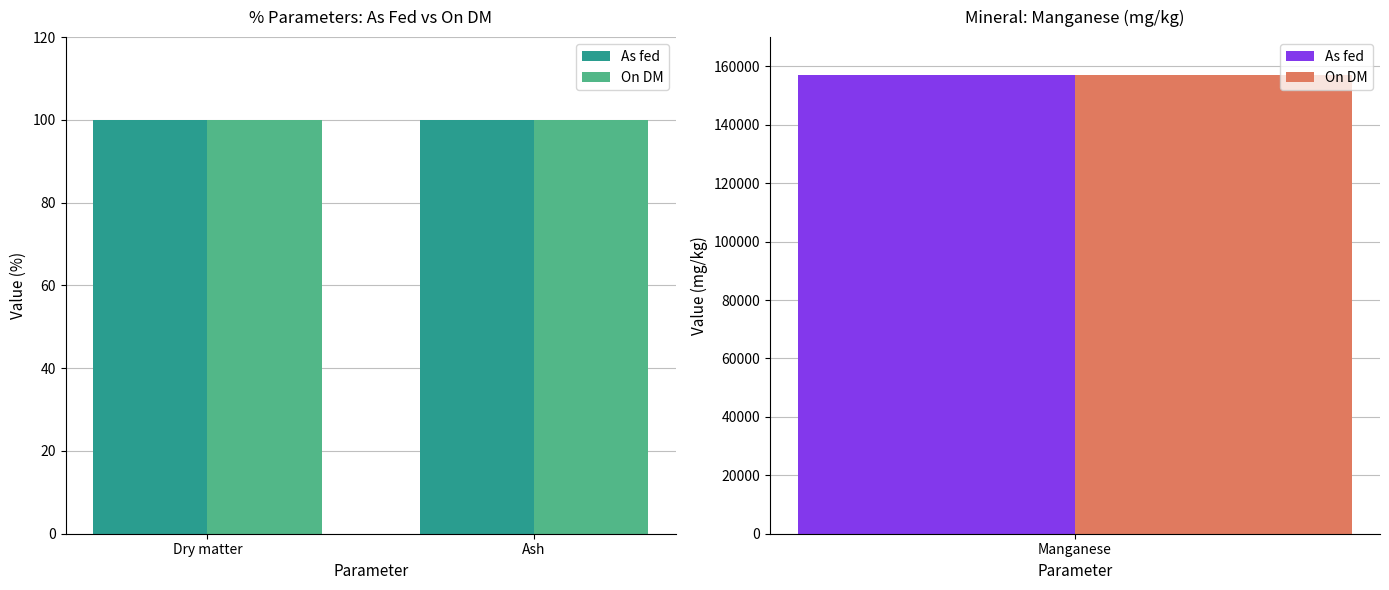

True or false: As fed has a value of 99.9 at Dry matter.

True